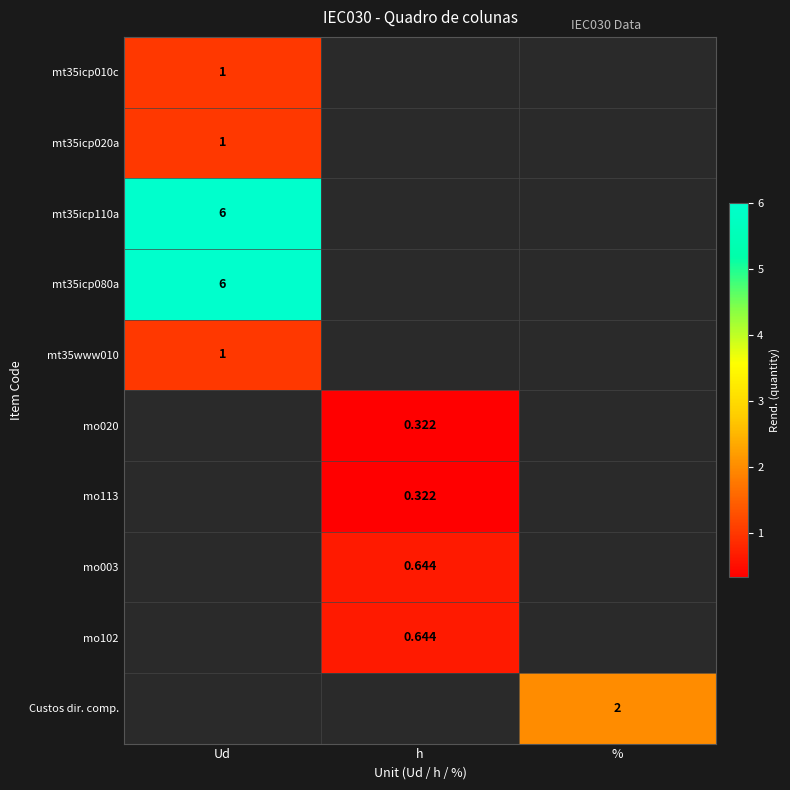

What is the difference between the highest and lowest values at Ud?

5.0